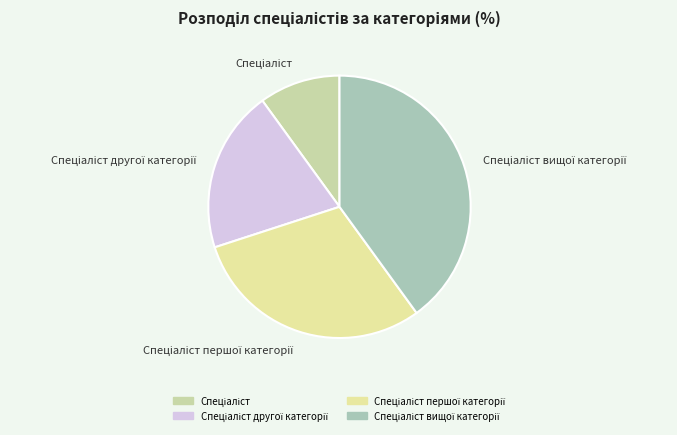

To the nearest percent, what is the average slice percentage?

25%